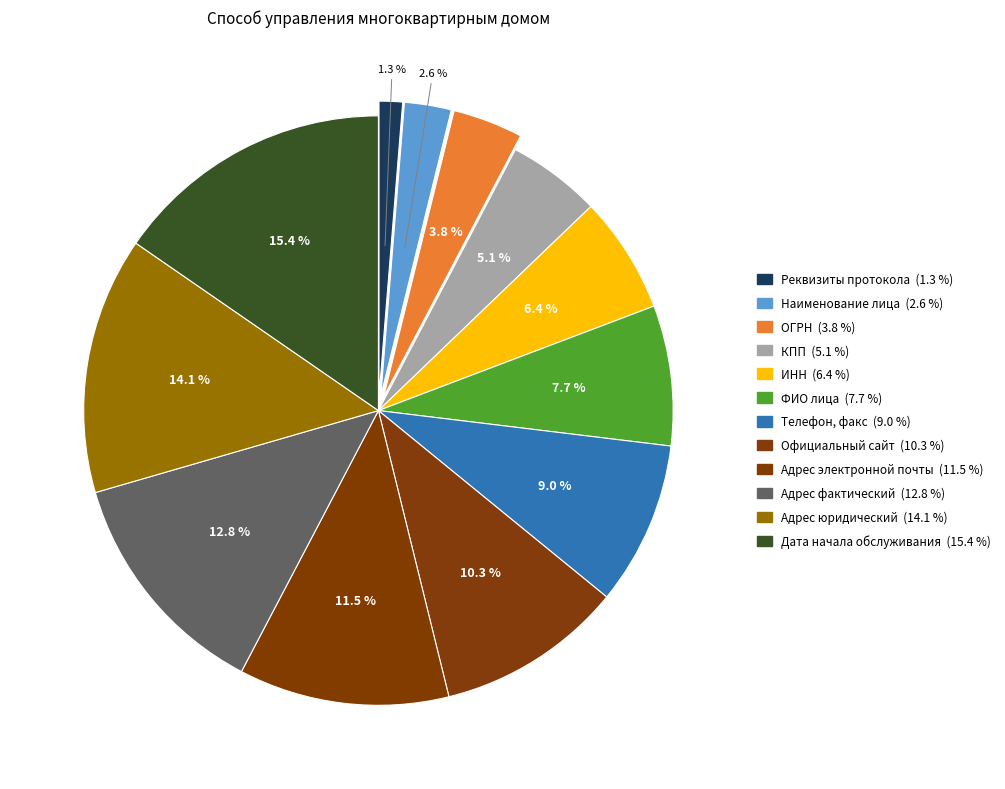

To the nearest percent, what percentage of the pie is Наименование лица?

3%